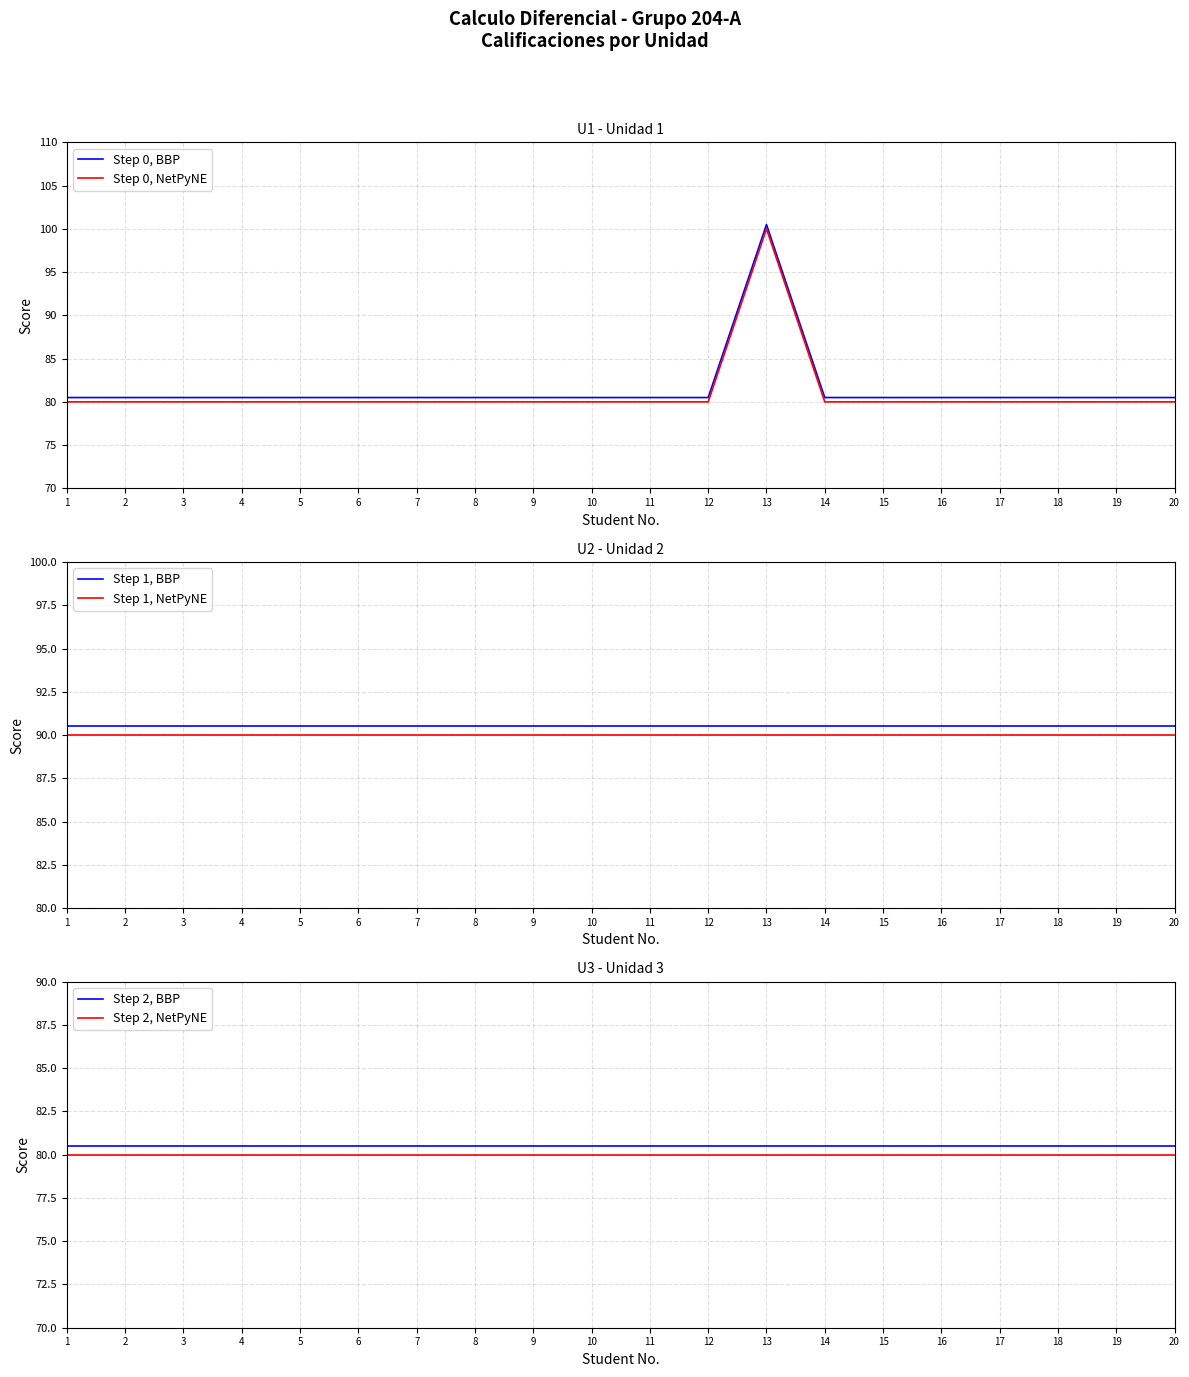

List the labels in order of Step 0, BBP value, largest first.

13, 1, 2, 3, 4, 5, 6, 7, 8, 9, 10, 11, 12, 14, 15, 16, 17, 18, 19, 20